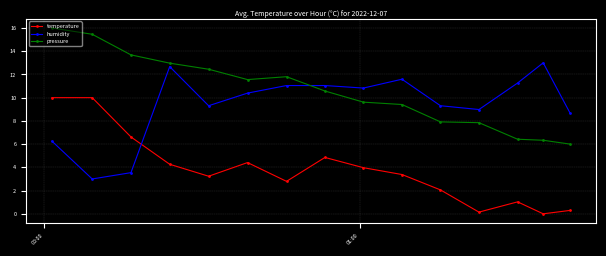

After their last crossing, which series has the higher values: pressure or humidity?

humidity